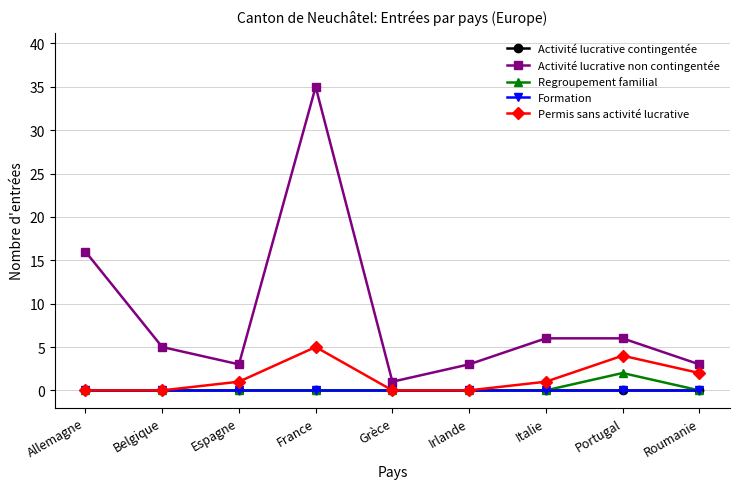

Is this an area chart (filled region under the line)?

No